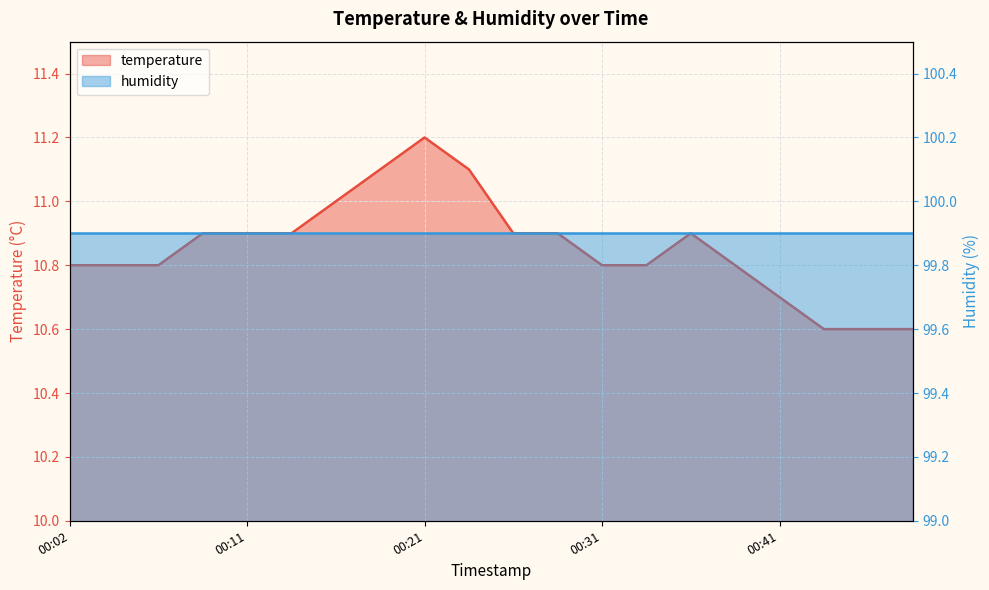

What is the difference between the values at 00:43 and 00:31?

0.2